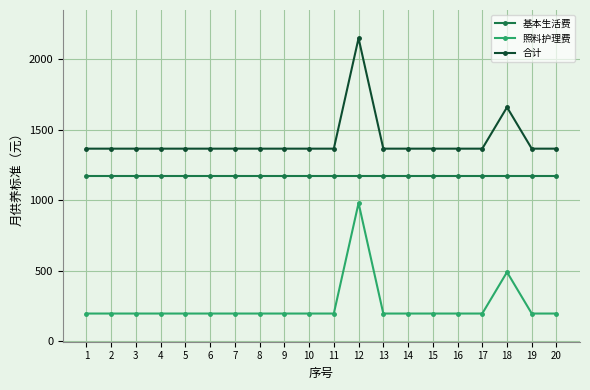

What is the minimum value for 合计?

1366